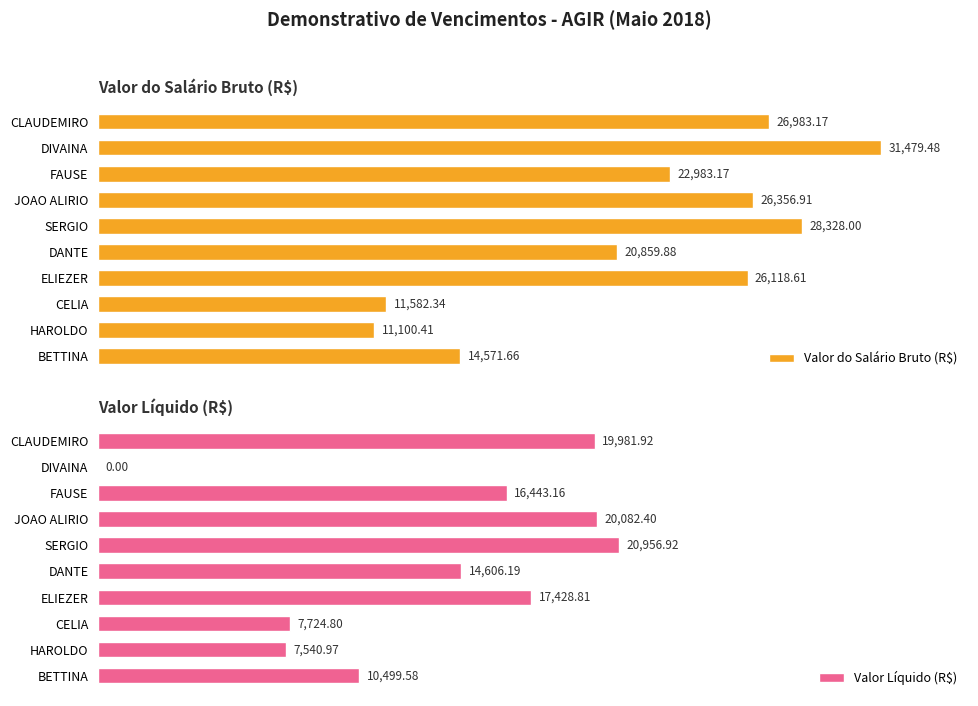

What is the value of the Valor Líquido (R$) bar at the 5th from the left?

20956.9